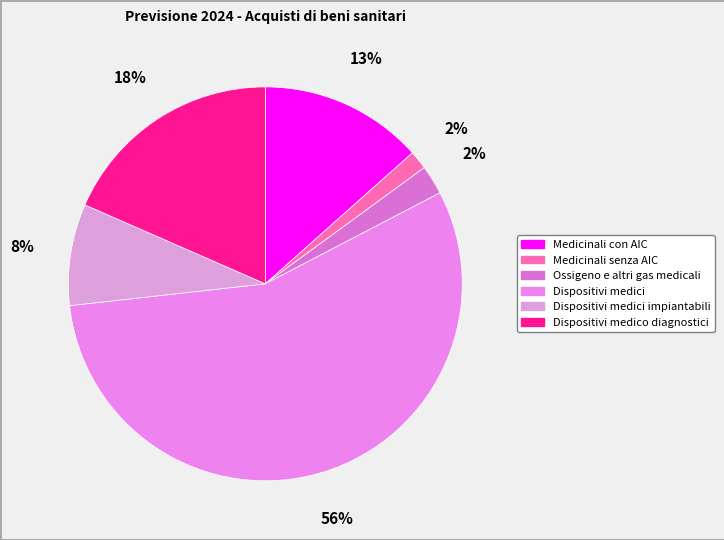

Count the number of slices in the pie.

6